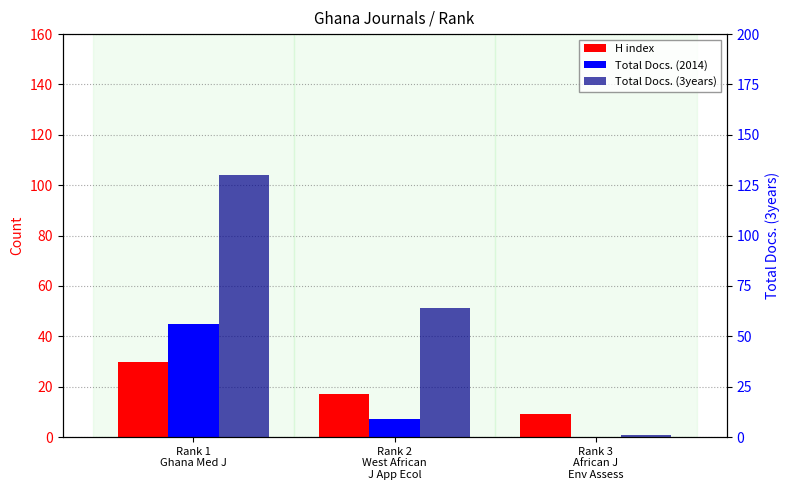

What position from the left is Rank 2
West African
J App Ecol?

2